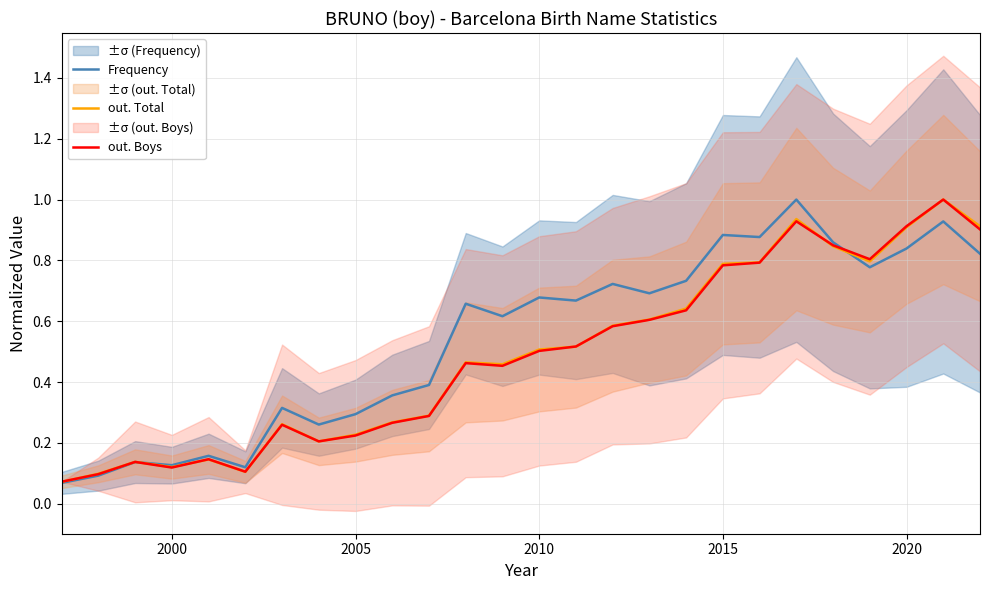

What is the sum of all out. Total values?

12.7